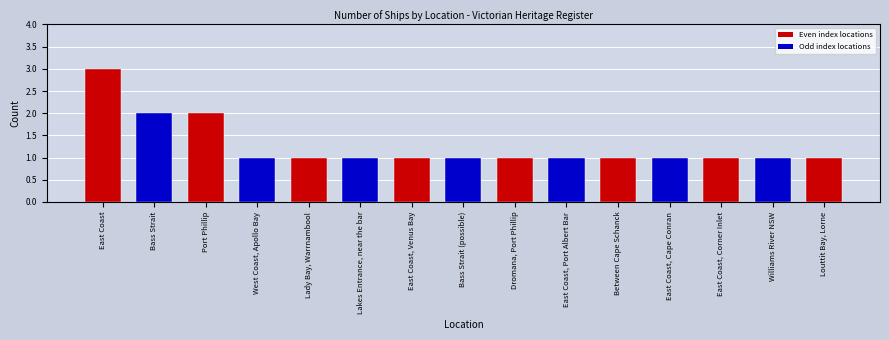

The value at Williams River NSW is 1. True or false?

True